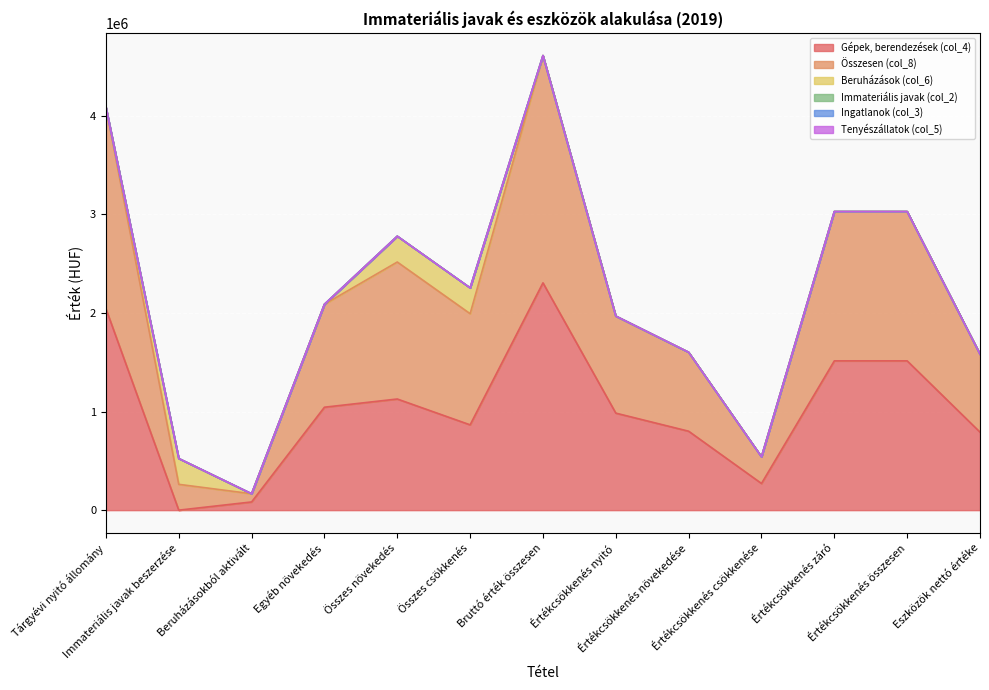

What is the sum of the Gépek, berendezések (col_4) values at Értékcsökkenés csökkenése and Immateriális javak beszerzése?

270375